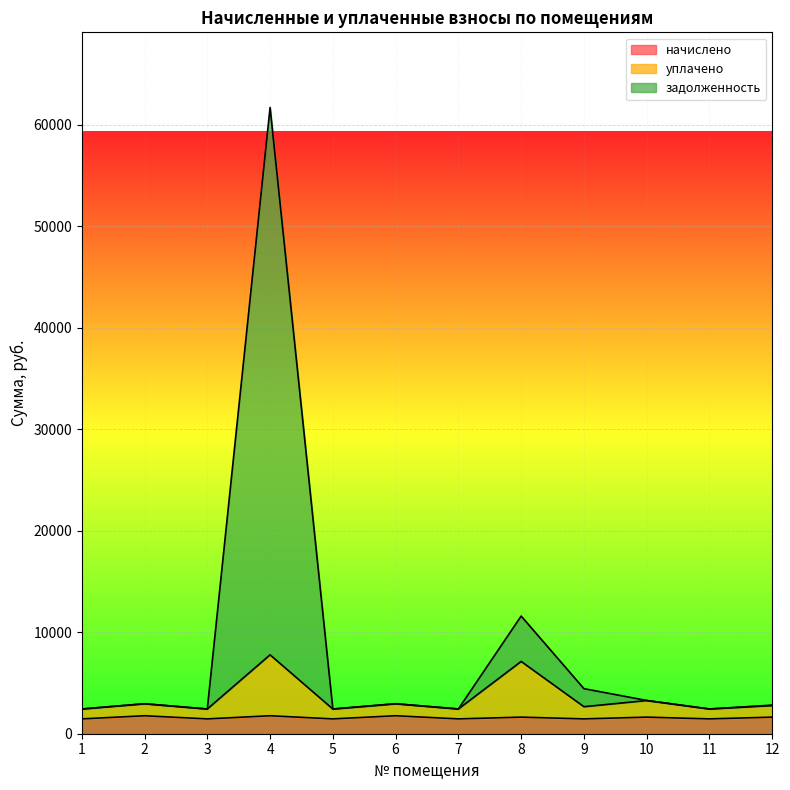

Is it true that начислено equals 1459.9 at 5?

True